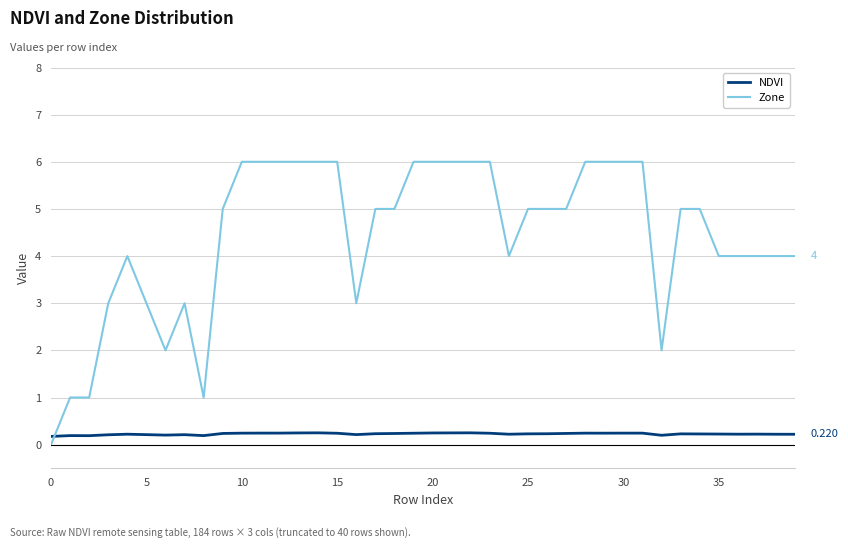

What is the sum of all Zone values?

177.0